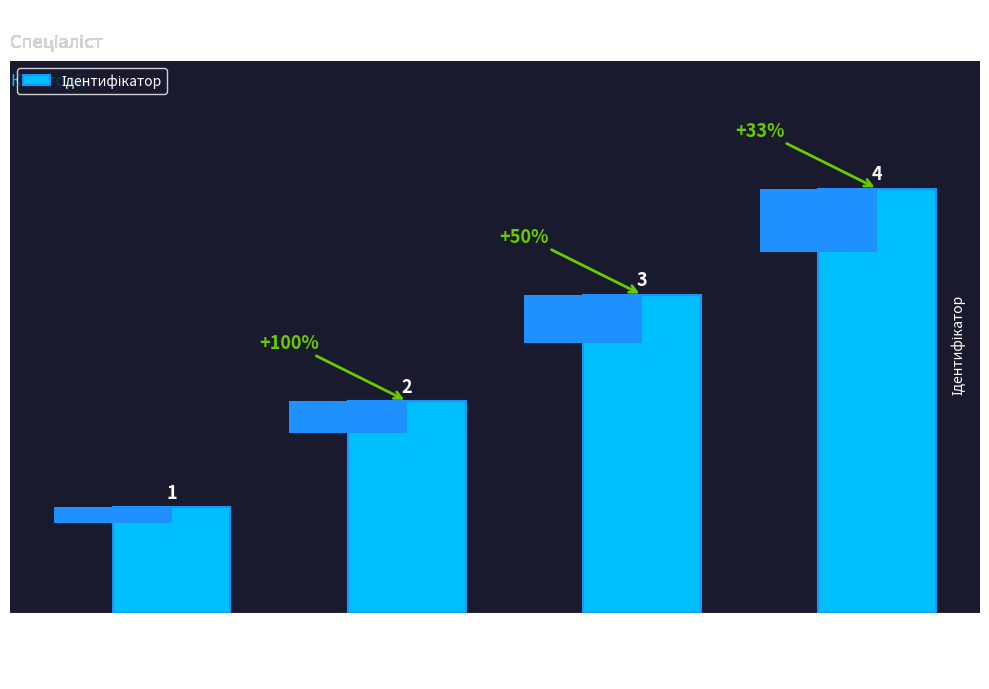

What is the change in value from Спеціаліст
першої
категорії to Спеціаліст
вищої
категорії?

+1